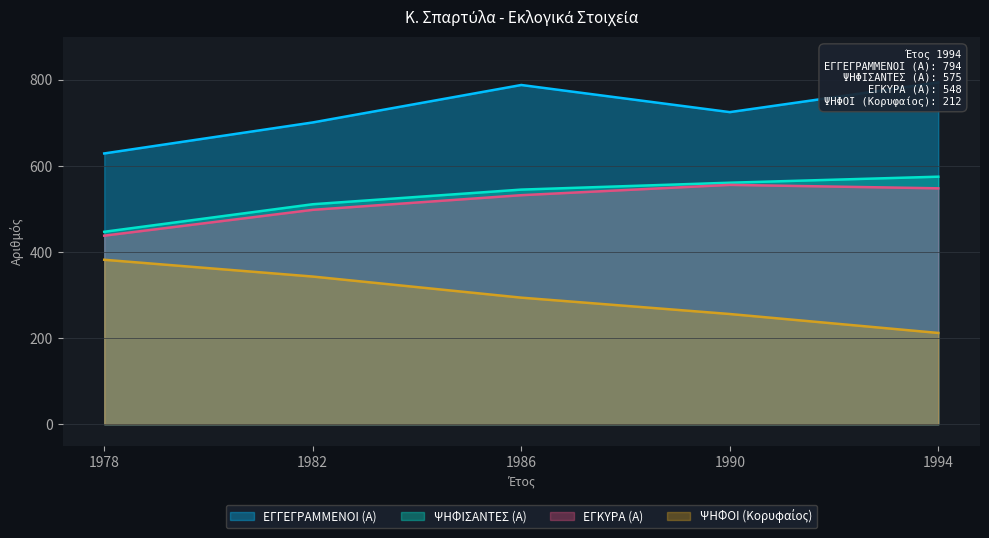

Reading left to right, extract all data points from this chart.

ΕΓΓΕΓΡΑΜΜΕΝΟΙ (Α): 629	701	788	725	794
ΨΗΦΙΣΑΝΤΕΣ (Α): 447	511	545	561	575
ΕΓΚΥΡΑ (Α): 438	498	532	556	548
ΨΗΦΟΙ_TOP: 382	343	294	256	212